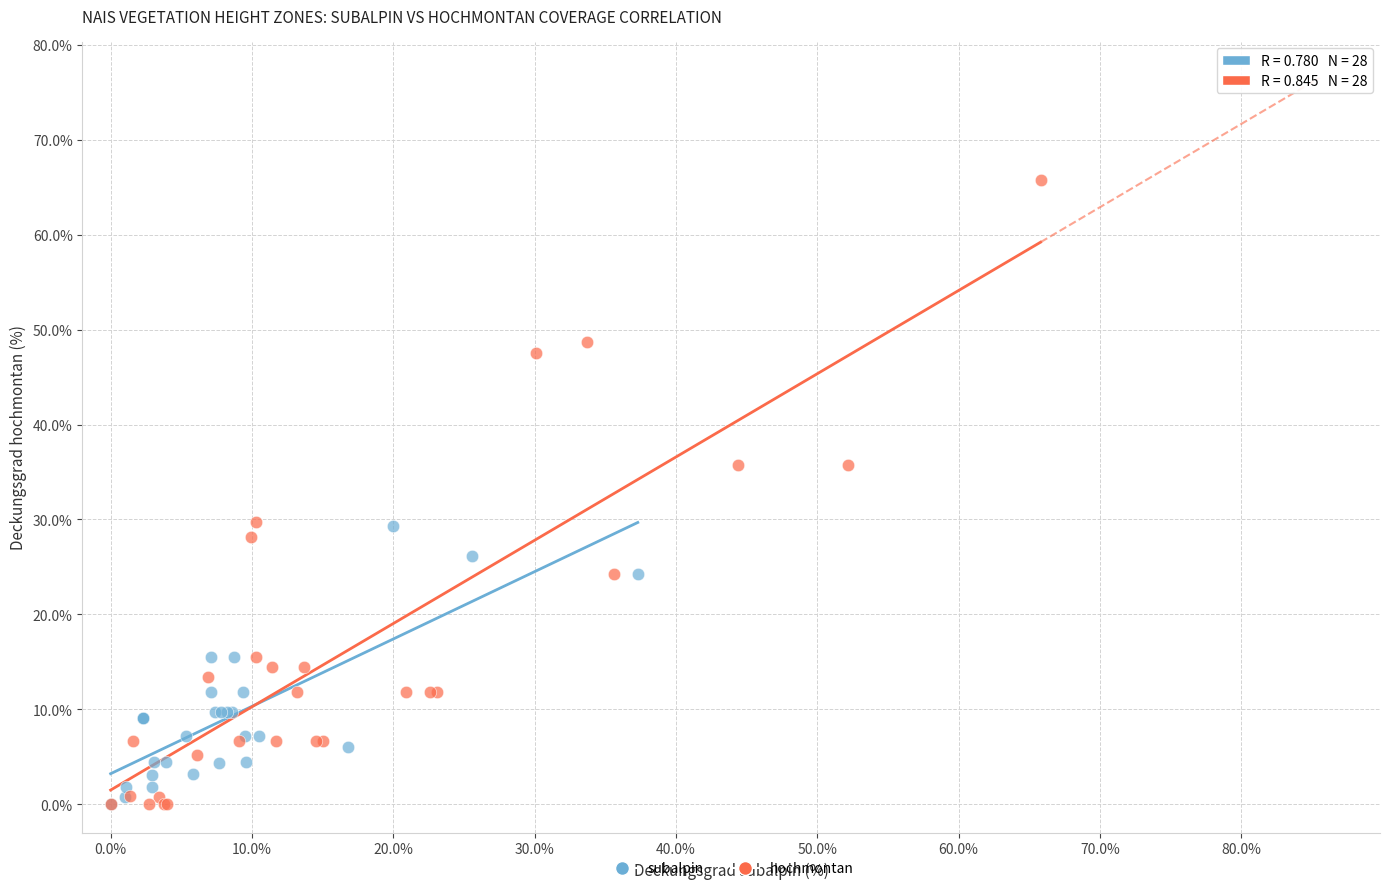

Which series has the widest spread of Y values?

hochmontan